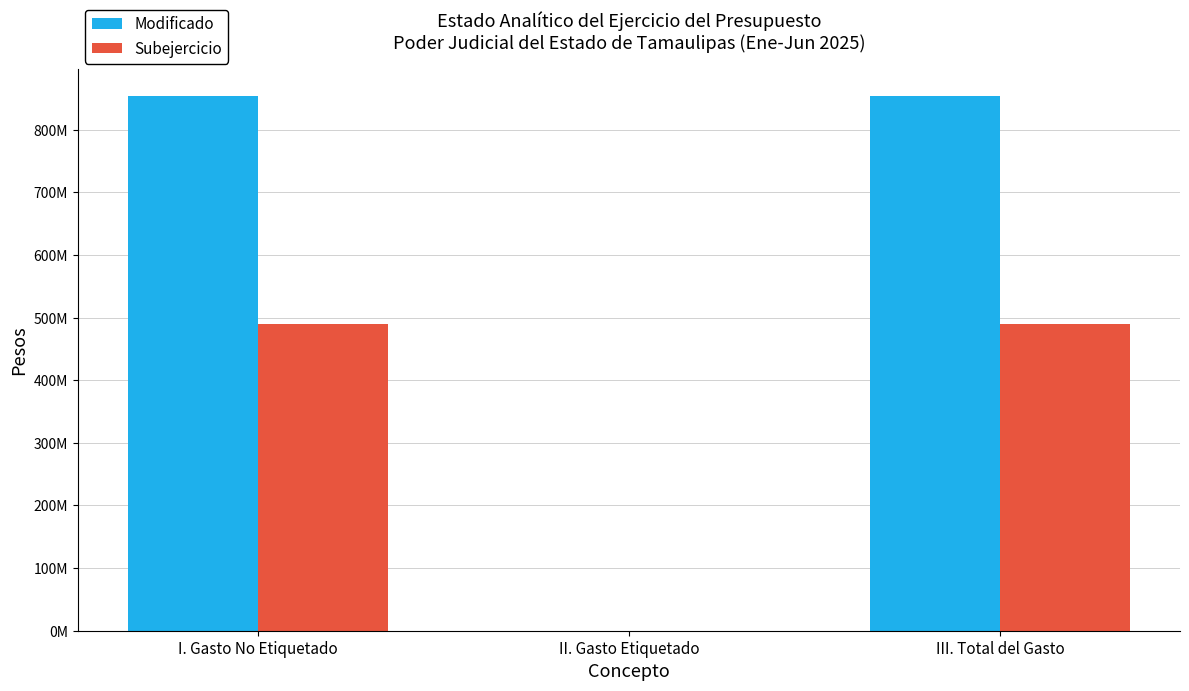

Which label corresponds to the largest value in the chart?

I. Gasto No Etiquetado